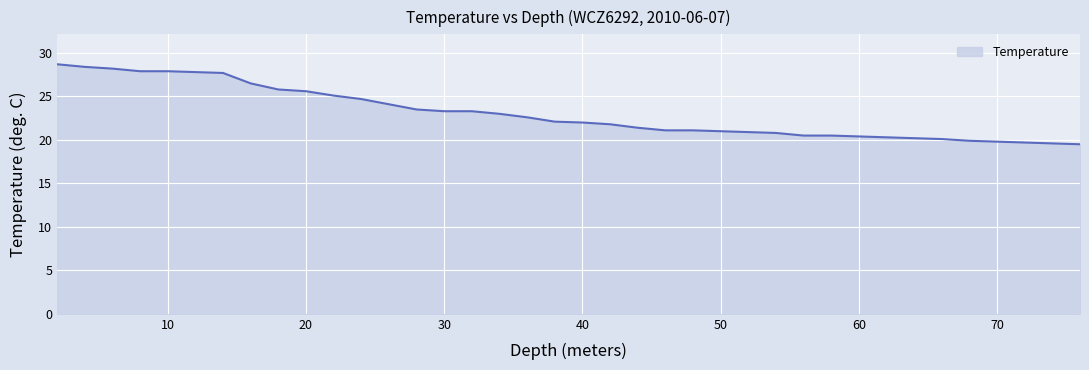

What is the difference between the maximum and minimum values?

9.2